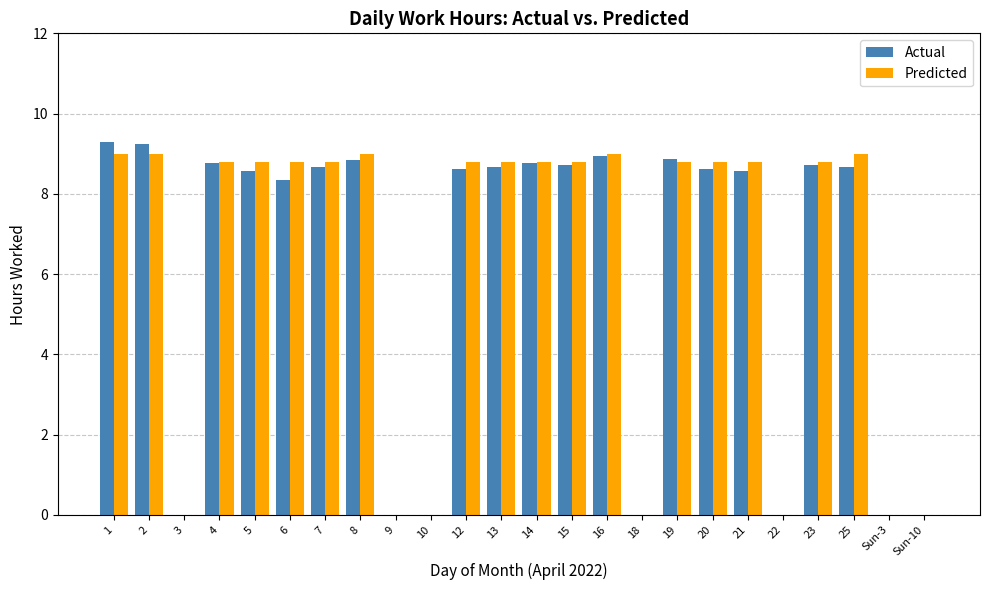

What is the sum of all Actual values?

148.9